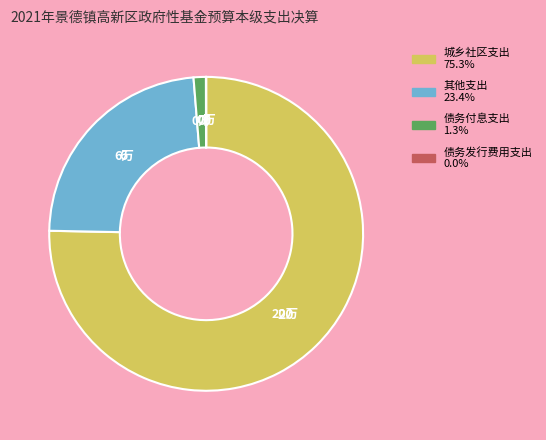

Which category has the biggest portion of the pie?

城乡社区支出